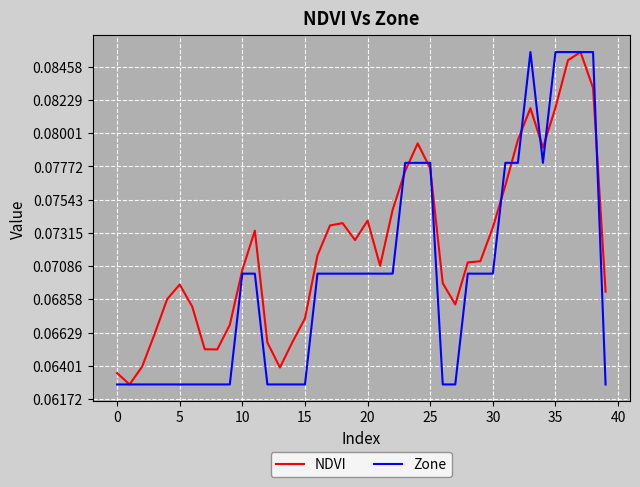

List the series in order of their overall mean, lowest first.

Zone, NDVI